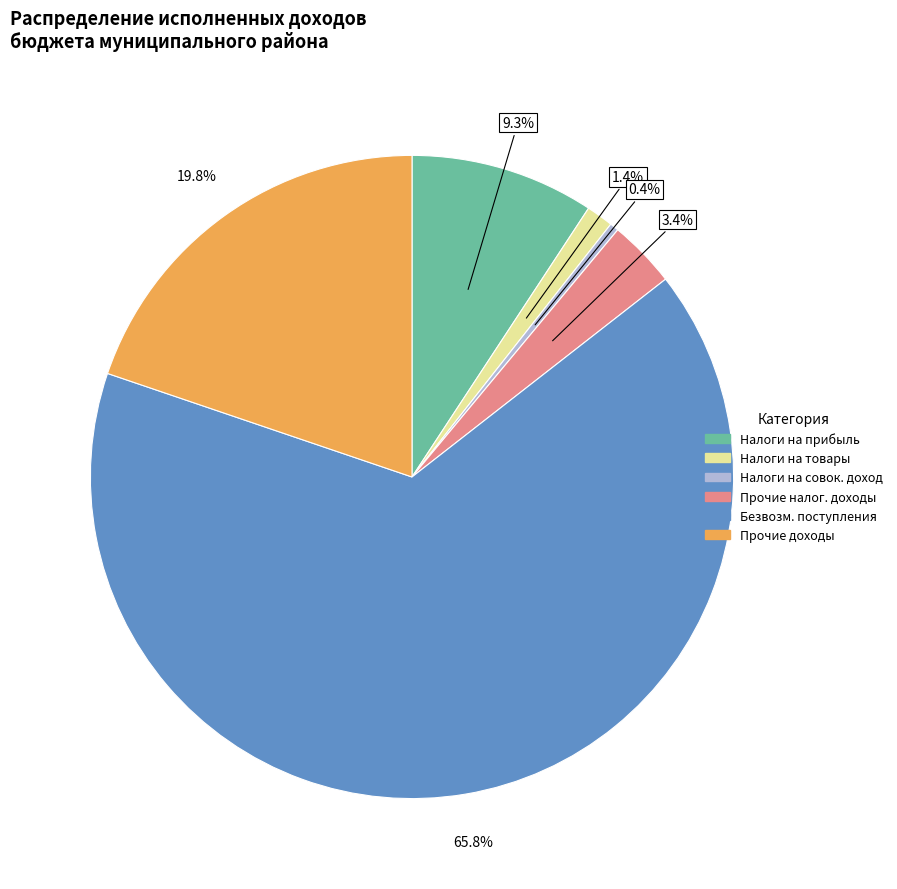

Is there any slice that represents more than half of the pie?

Yes